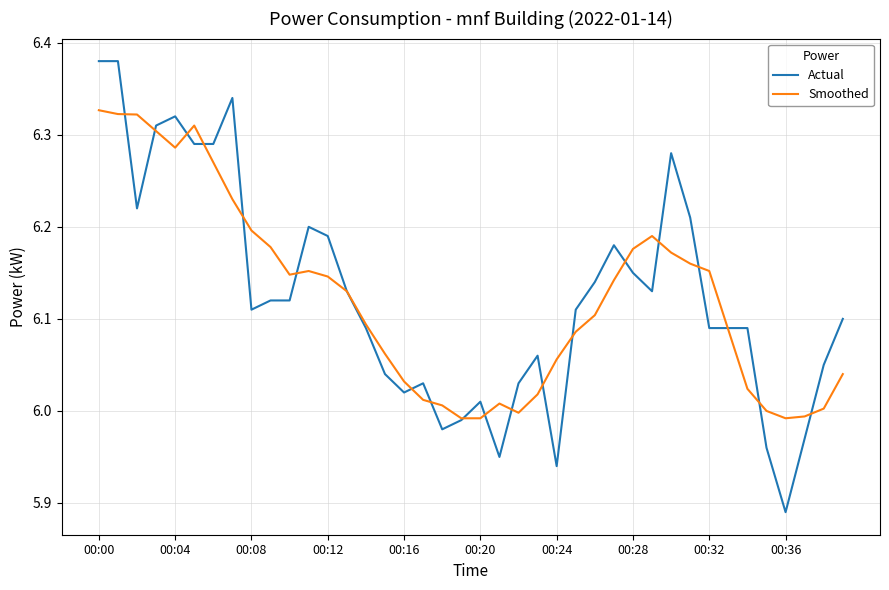

Which series has the largest range (max minus min)?

Actual